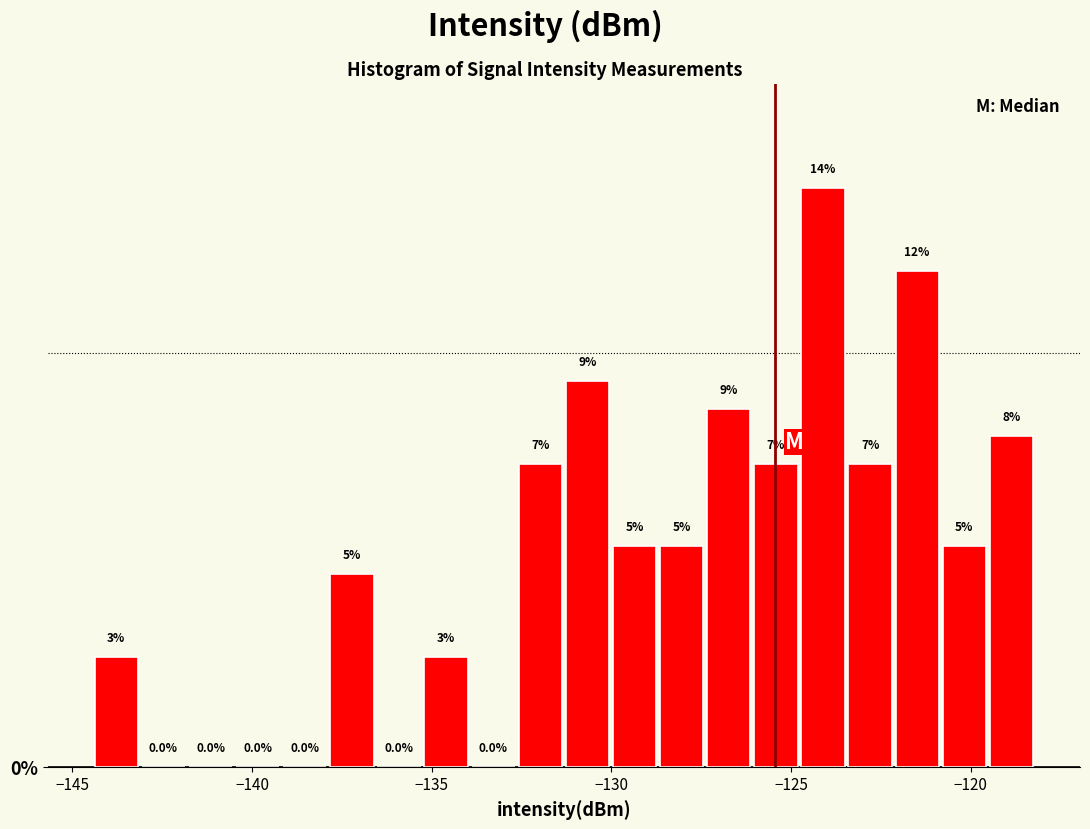

Read against the x-axis, roughly where is the centre of the tallest bar?

-124.0